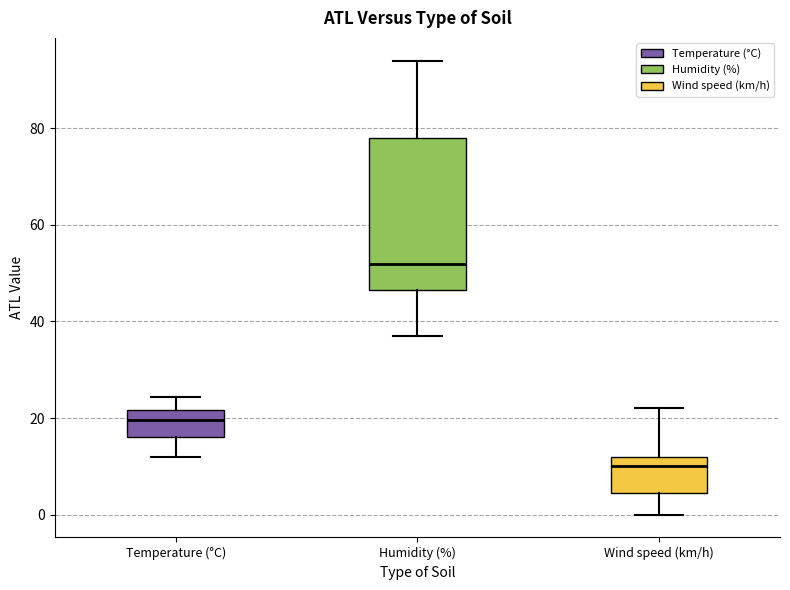

Reading left to right, transcribe this box plot: for each box, give where its median line is, the range the box spans, and where its two whiskers end, as read against the y-axis. The values are not printed on the chart, so give them approximately, as read against the axis.

Temperature (°C): median 20, box 16 to 22, whiskers 12 to 24
Humidity (%): median 52, box 46 to 78, whiskers 38 to 94
Wind speed (km/h): median 10, box 4 to 12, whiskers 0 to 22